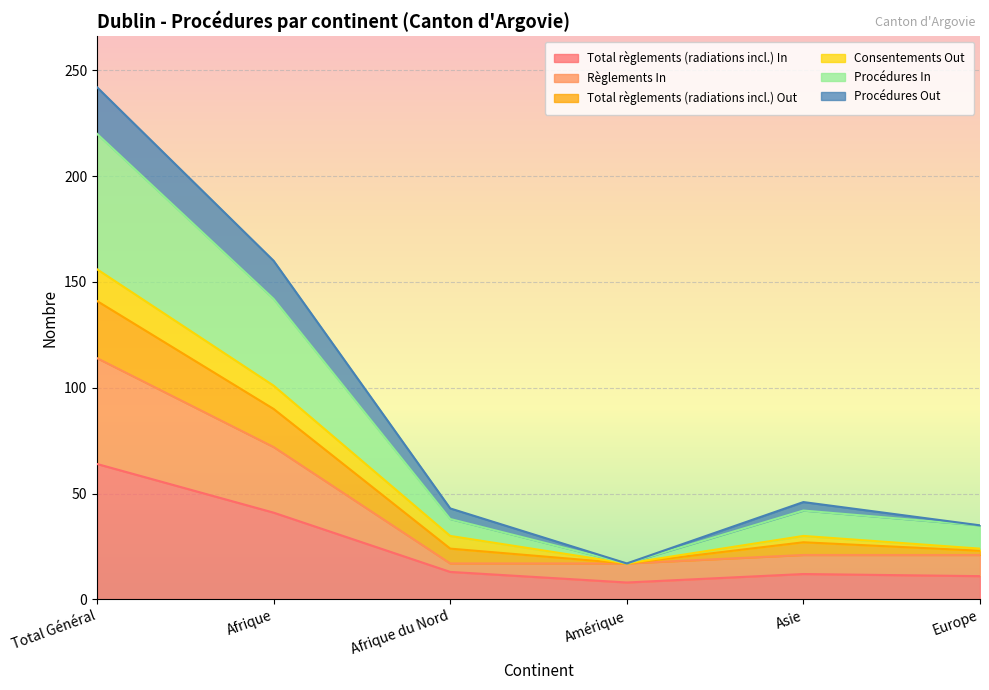

How many data points in Total règlements (radiations incl.) In are above 13?

2